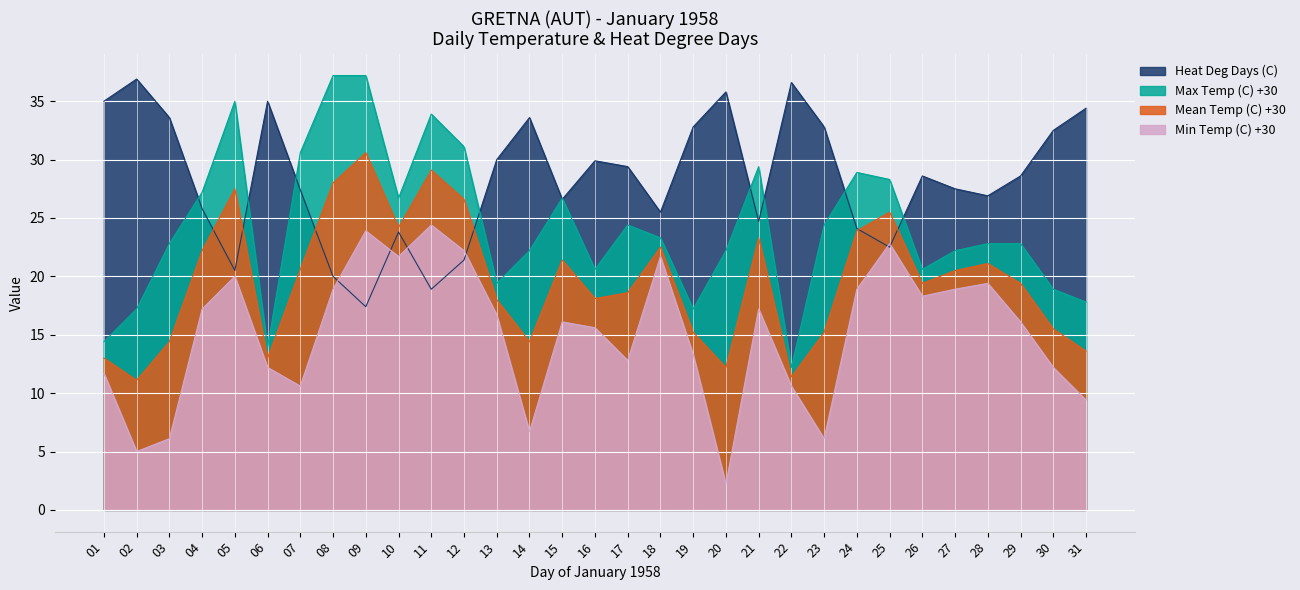

What is the value of the Mean Temp (C) point at the 30th from the left?

32.5